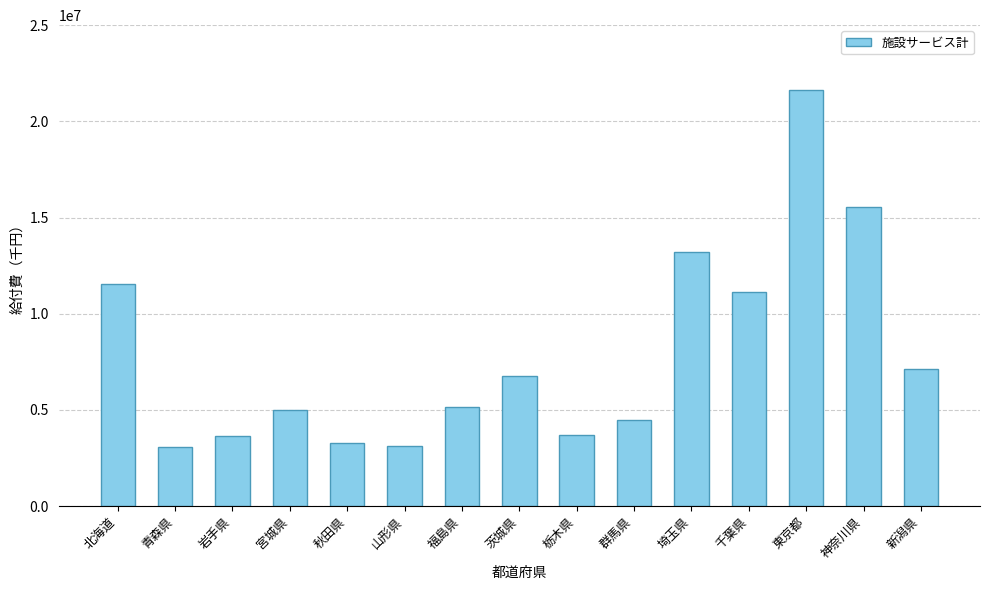

How many bars are there in total?

15